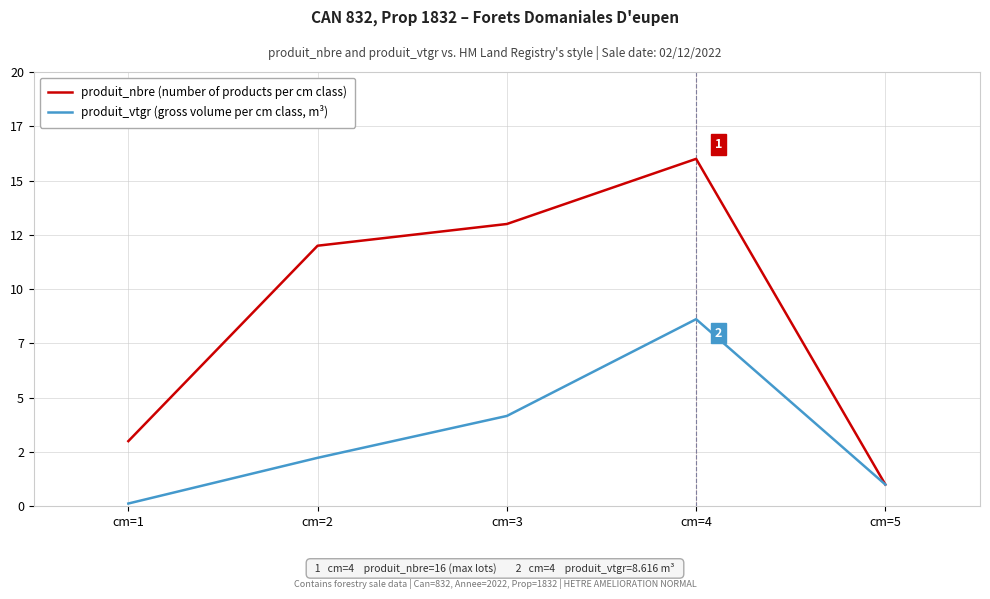

Reading right to left, extract all data points from this chart.

produit_nbre (number of products per cm class): 1.0	16.0	13.0	12.0	3.0
produit_vtgr (gross volume per cm class, m³): 1.0	8.6	4.2	2.2	0.1